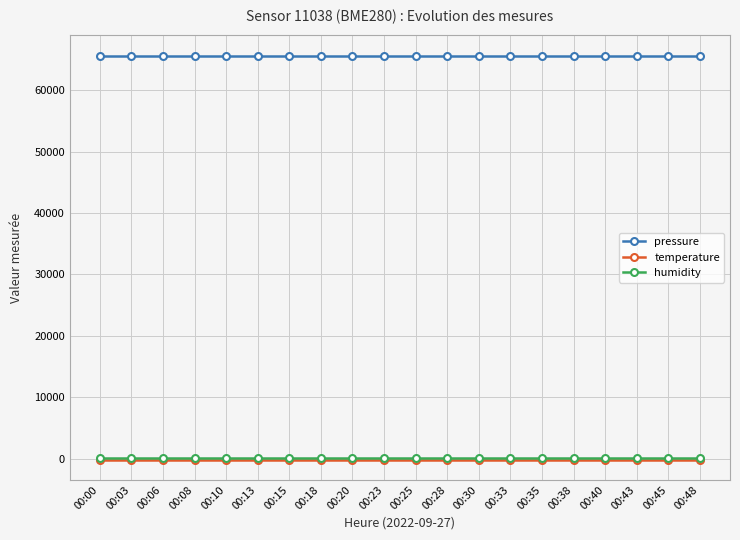

What is the value of the temperature point at the 16th from the left?

-140.9